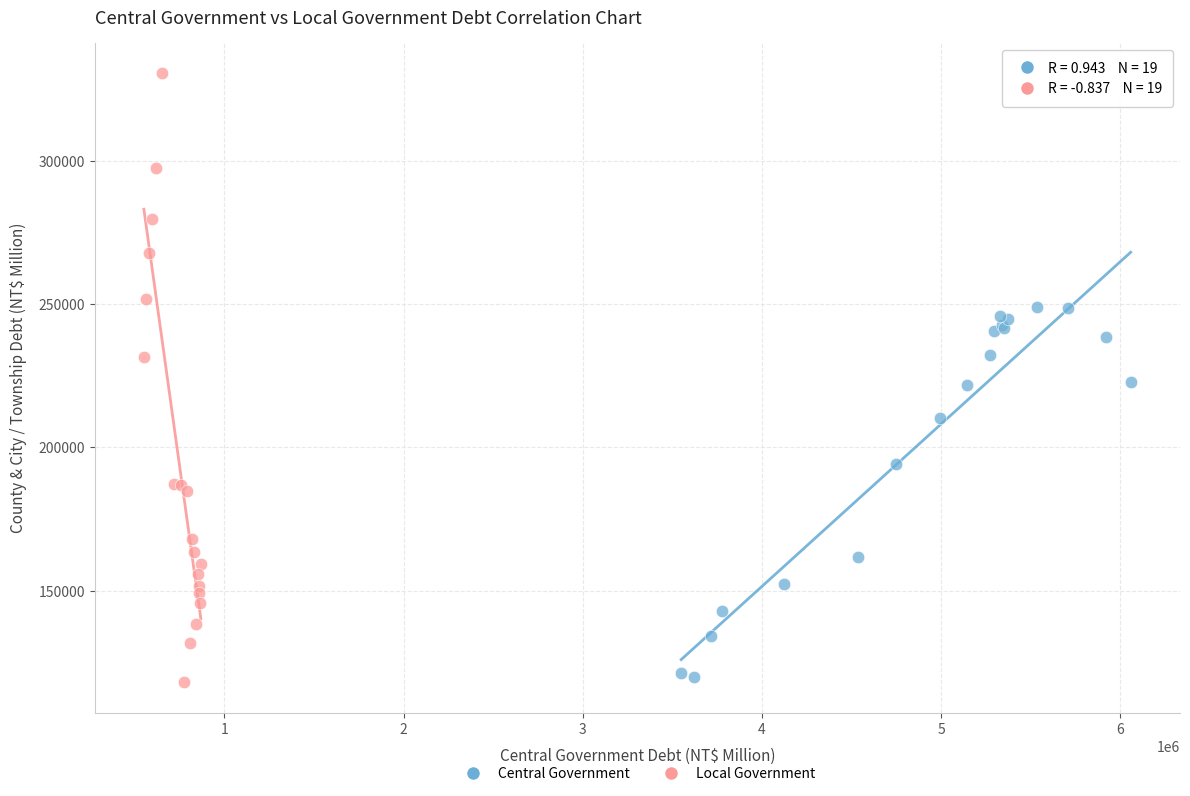

Which series contains the highest Y value?

Local Government